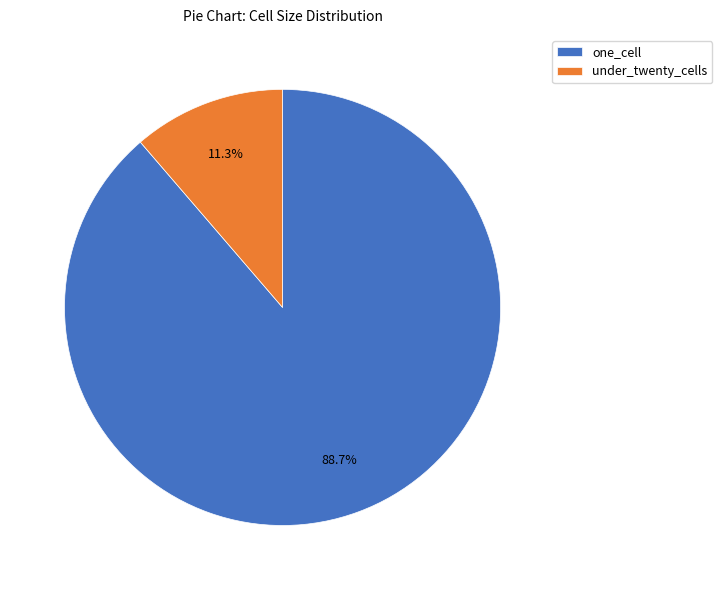

To the nearest percent, what is the difference between the largest and smallest slice percentages?

77%